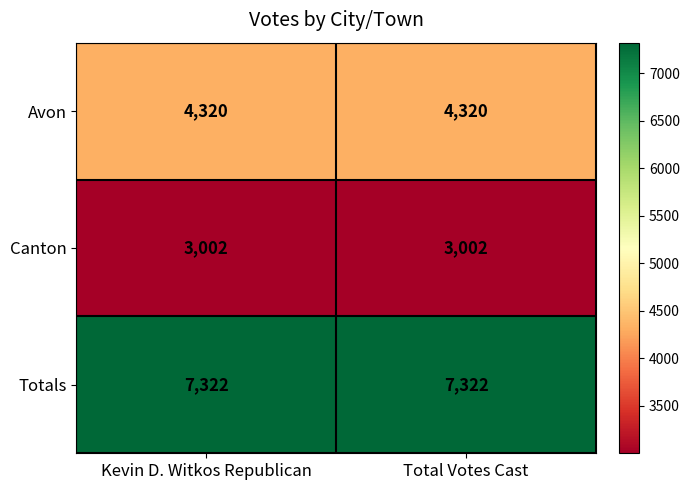

Rank the series by their maximum value, from lowest to highest.

Canton, Avon, Totals